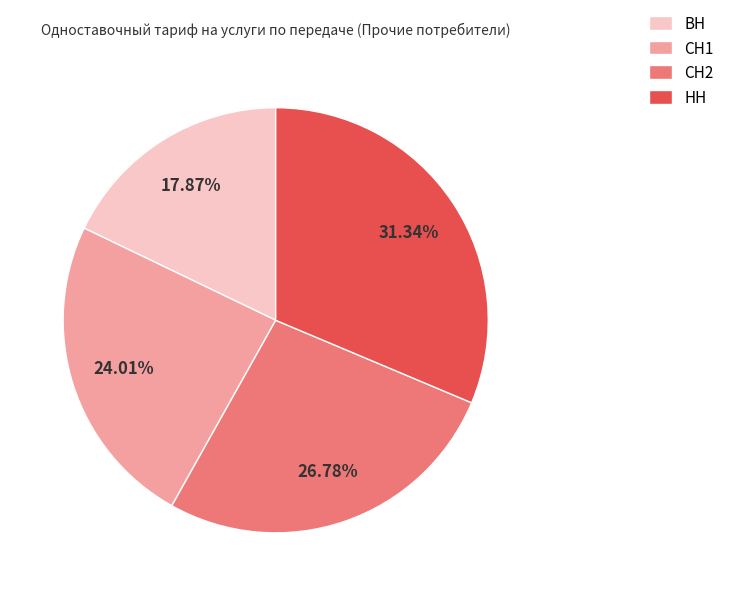

Does ВН represent more than half of the total?

No